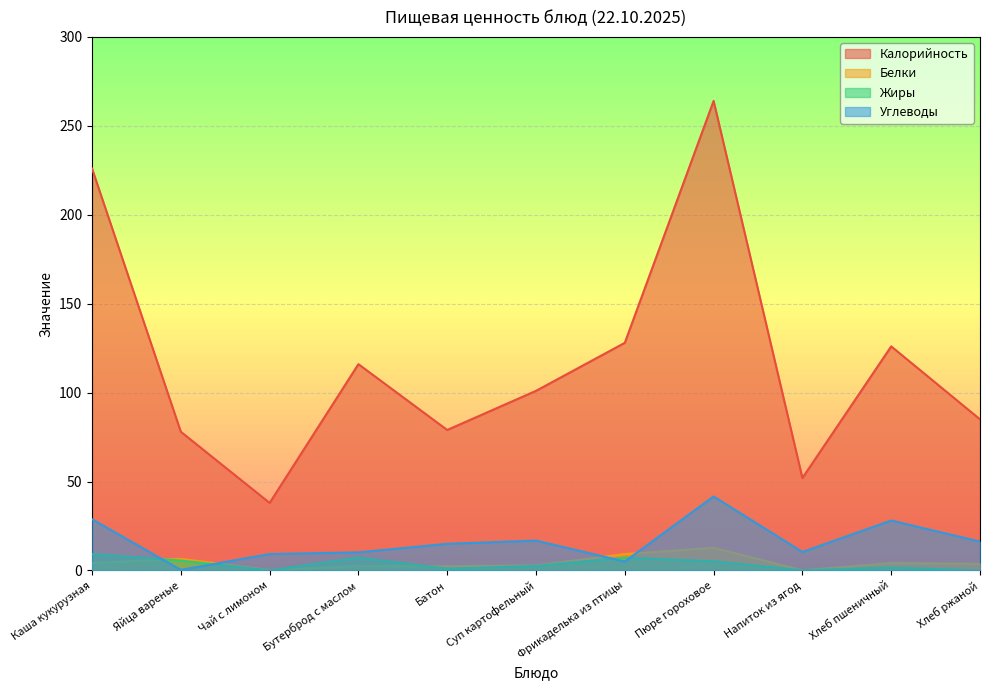

What position from the left is Бутерброд с маслом?

4